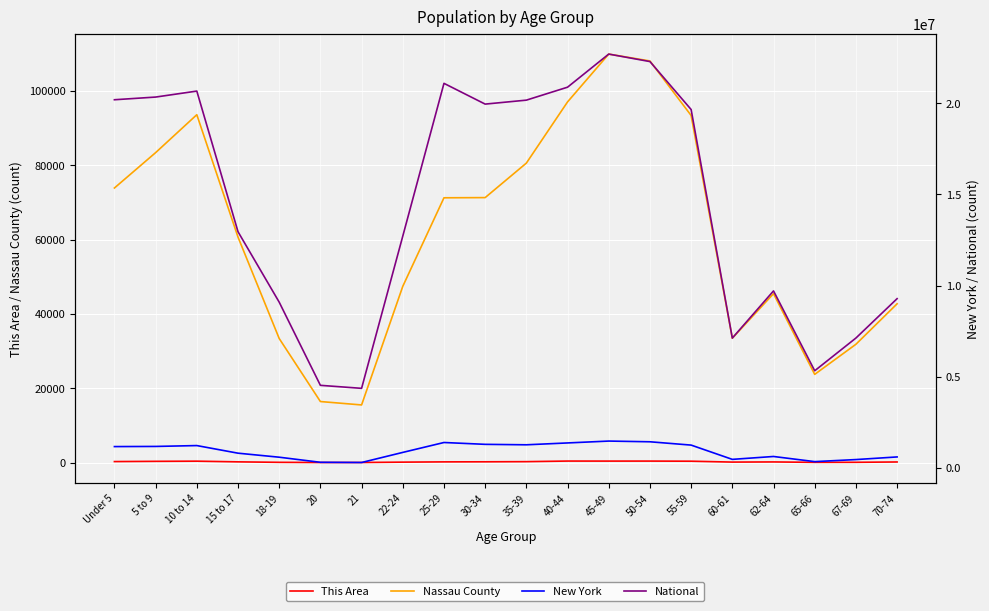

What is the maximum value for New York?

1458763